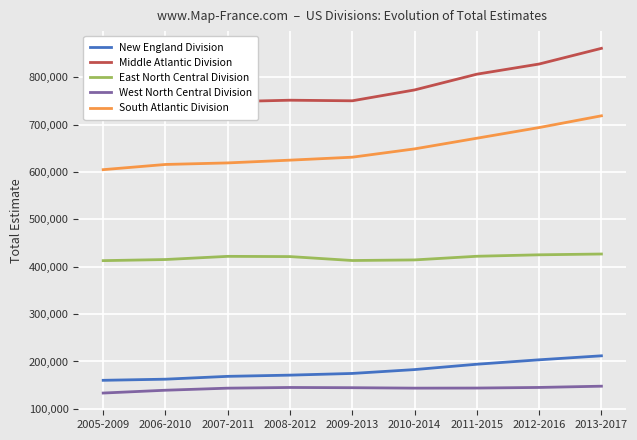

Is it true that South Atlantic Division equals 718563 at 2013-2017?

True